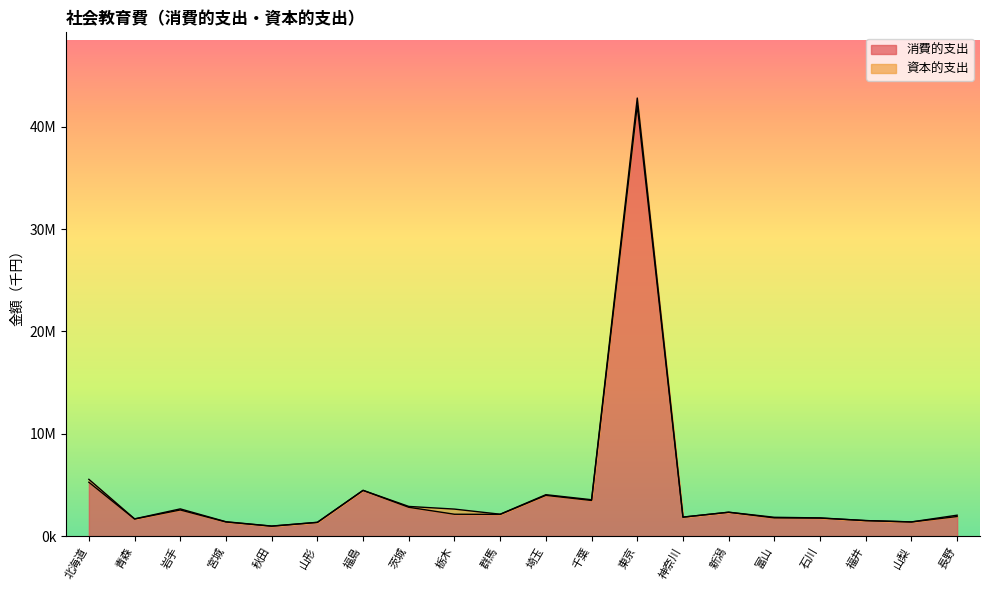

What is the ratio of the value at 埼玉 to the value at 千葉?

1.1